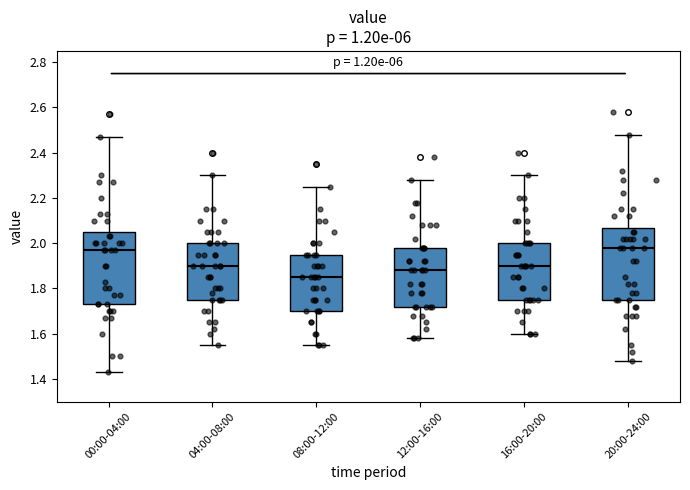

Where does the lower whisker of the box for 12:00-16:00 end on the y-axis? The values are not printed on the chart, so give them approximately, as read against the axis.

1.58